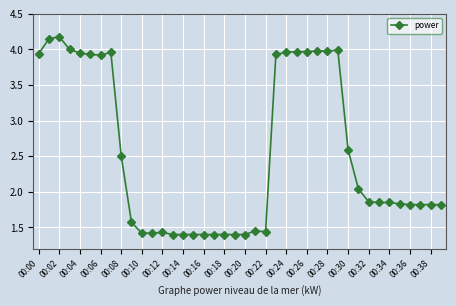

How many data points does each series have?

40